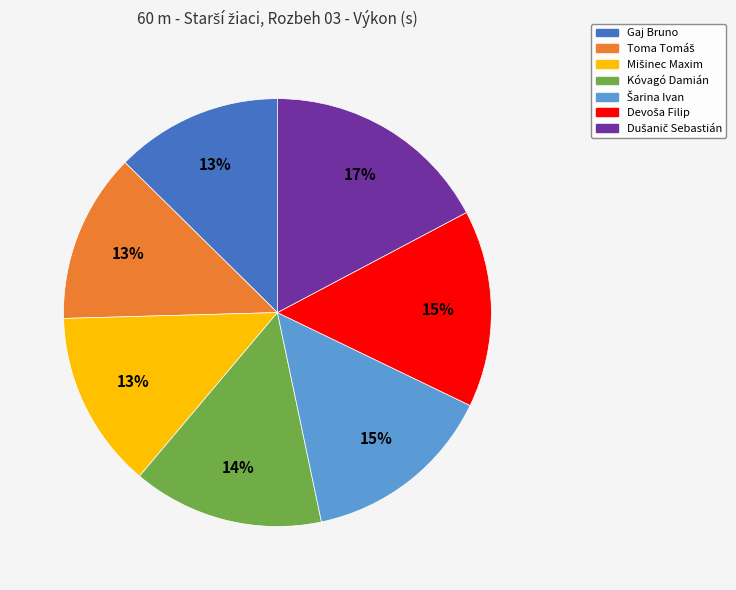

Is there a majority slice in this chart?

No